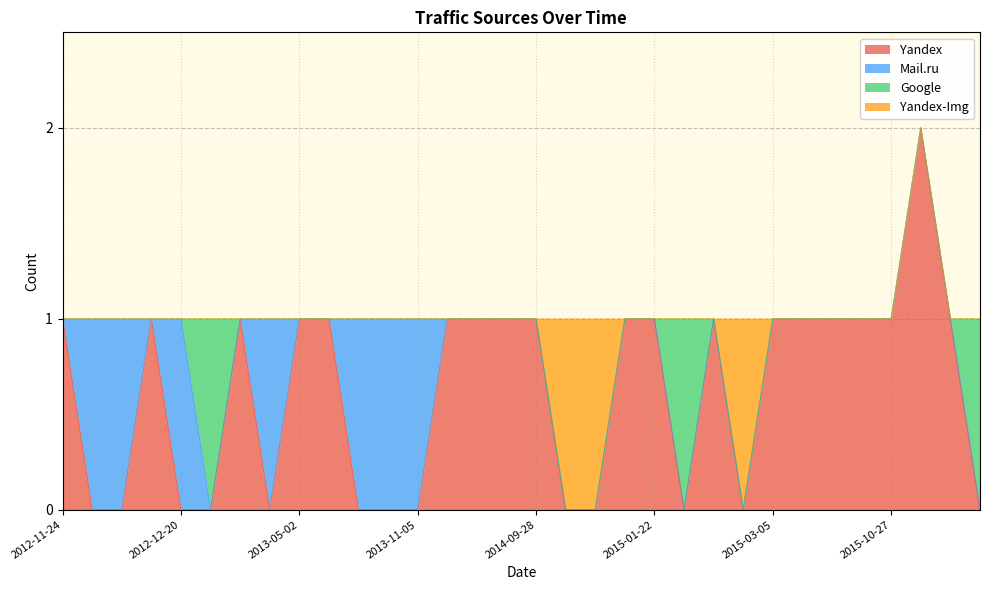

Which has a higher value, 2012-11-25 or 2015-01-22?

2015-01-22